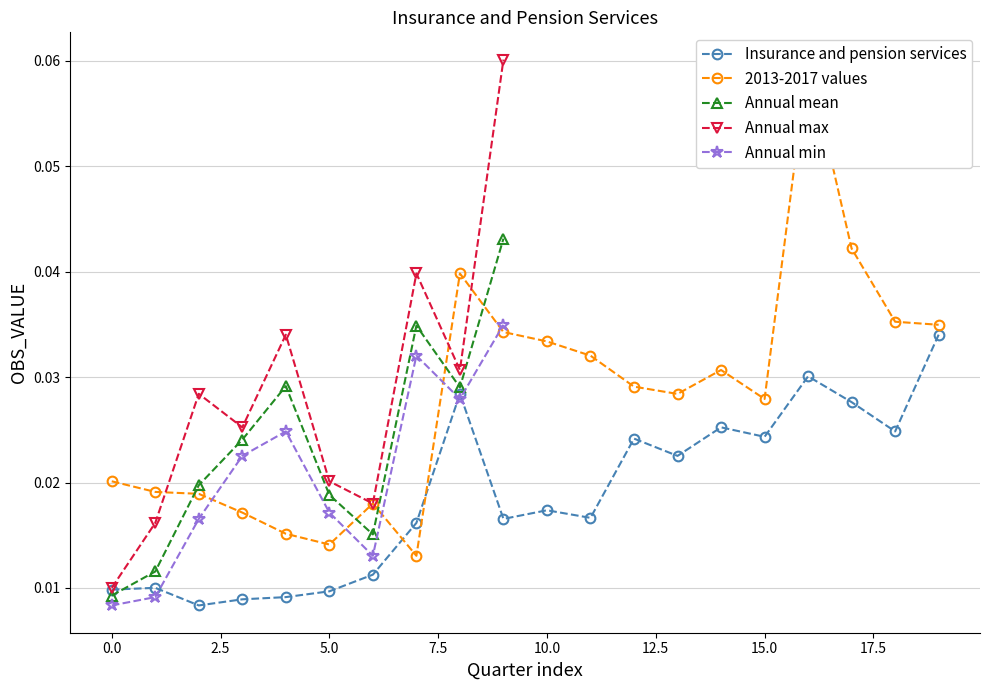

How many Insurance and pension services values are between 0 and 1?

20